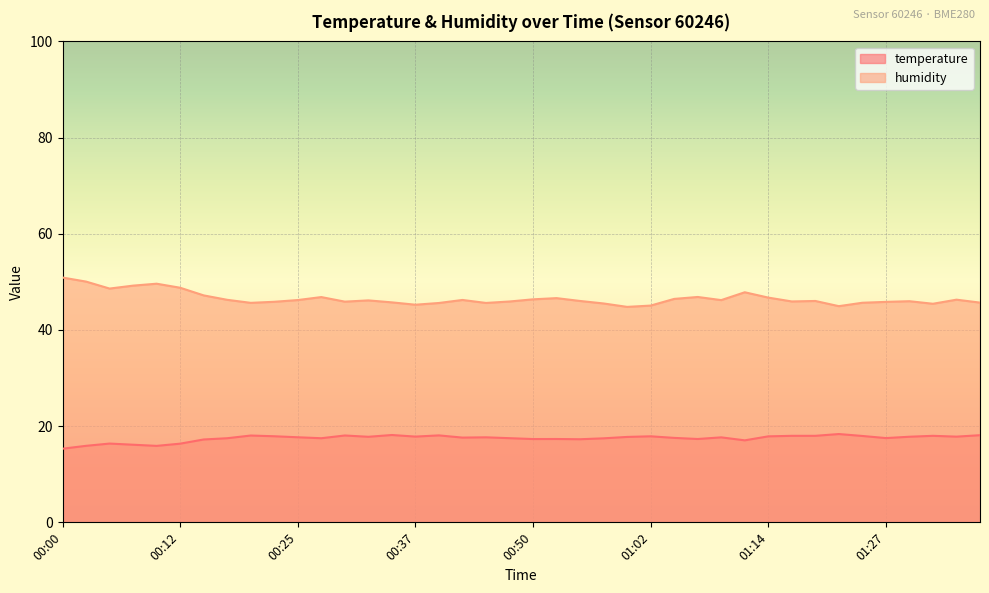

At which category does humidity reach its first local peak?

00:10